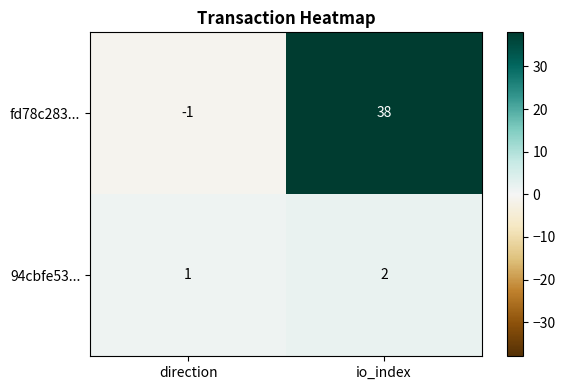

Which series changed the most between direction and io_index?

fd78c283...